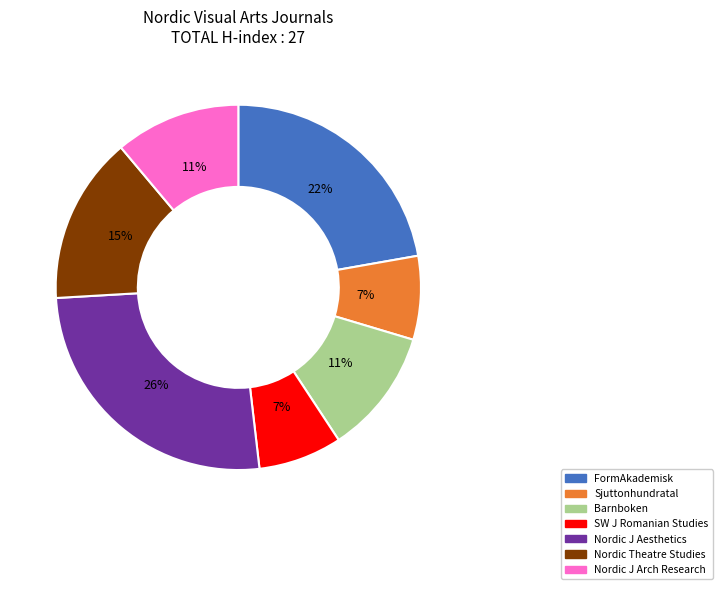

Which slice is the largest?

Nordic J Aesthetics